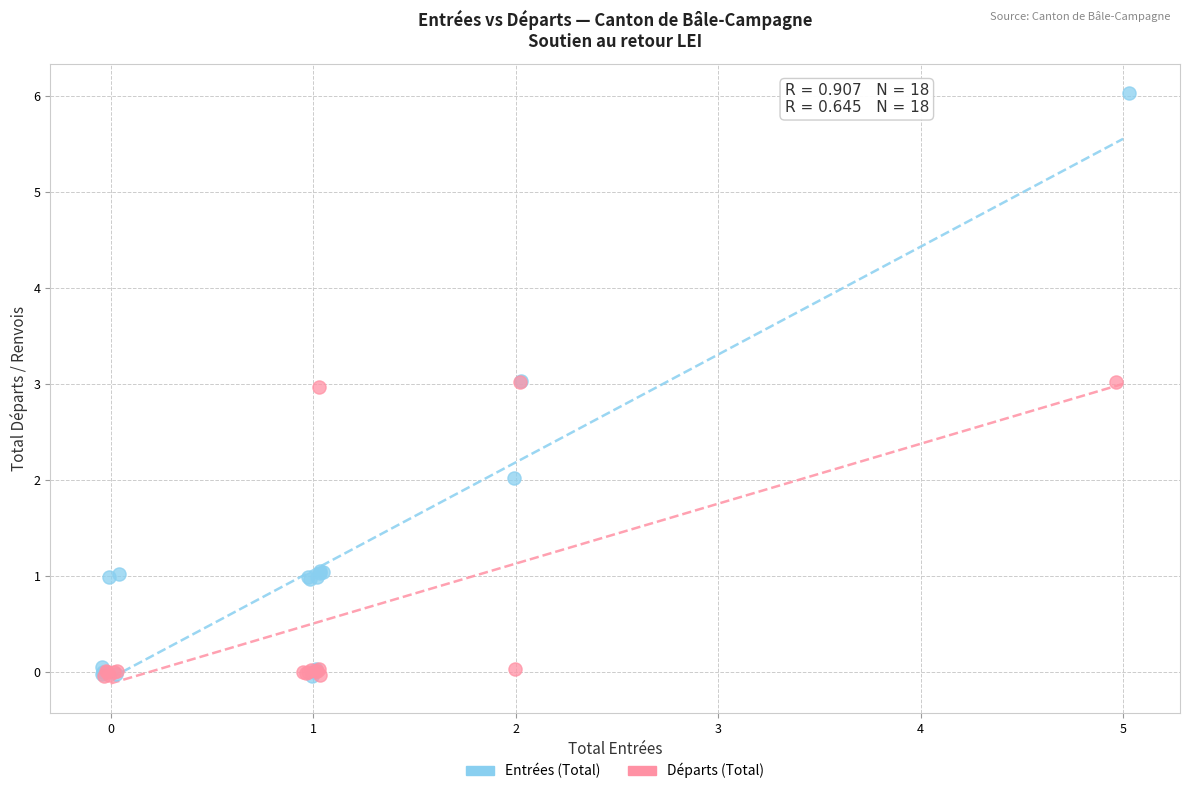

What are all the series names shown in the legend?

Entrées (Total), Départs (Total)